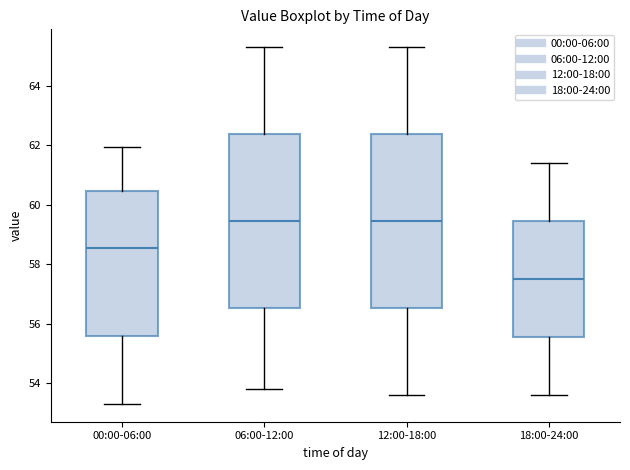

Where does the median line of the box for 00:00-06:00 sit on the y-axis? The values are not printed on the chart, so give them approximately, as read against the axis.

58.6